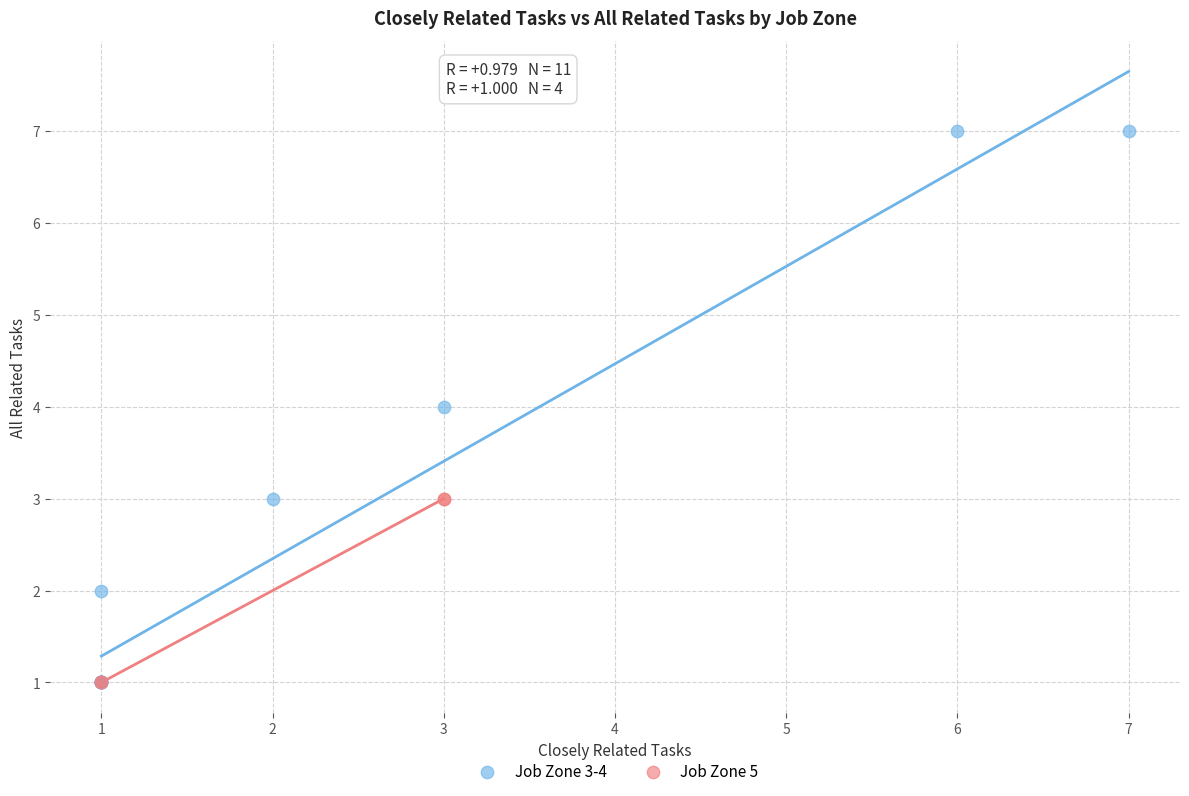

Which series contains the highest Y value?

Job Zone 3-4